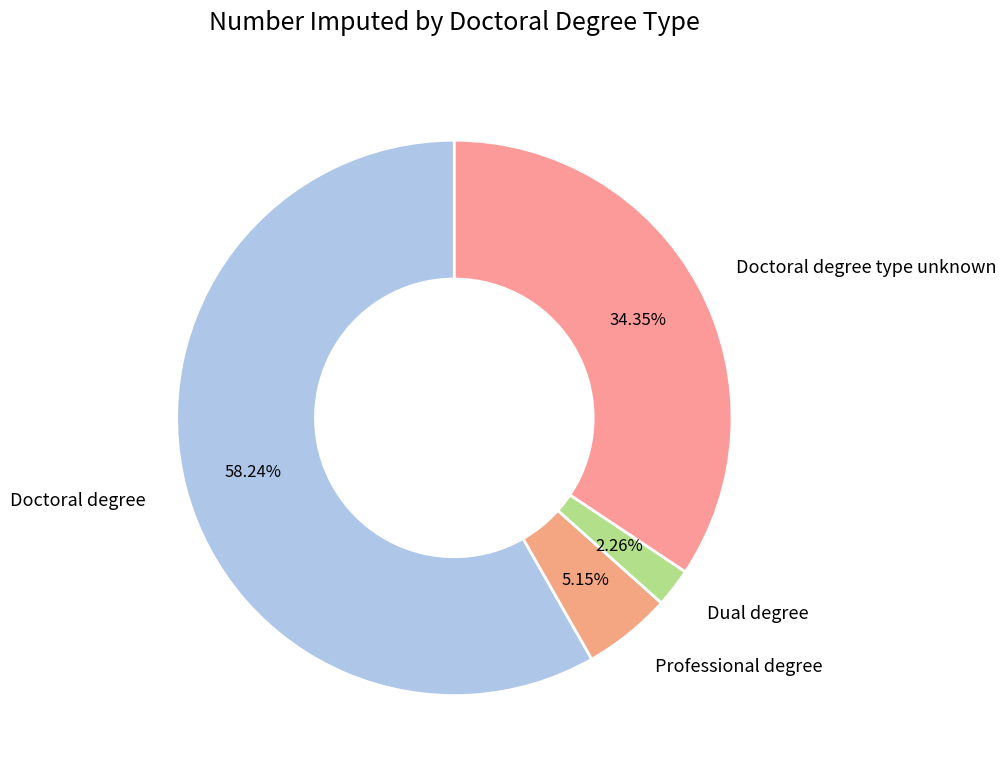

Is Doctoral degree type unknown the majority of the pie?

No